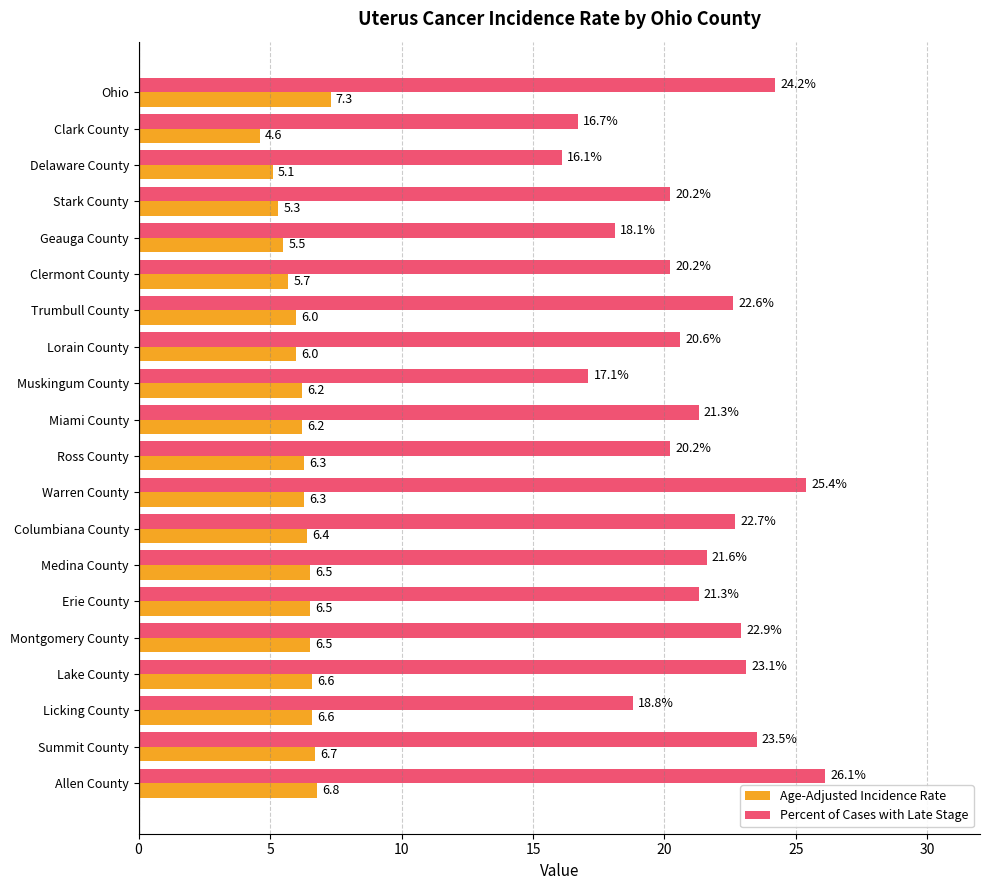

How many values in the Percent of Cases with Late Stage series are below 21?

9